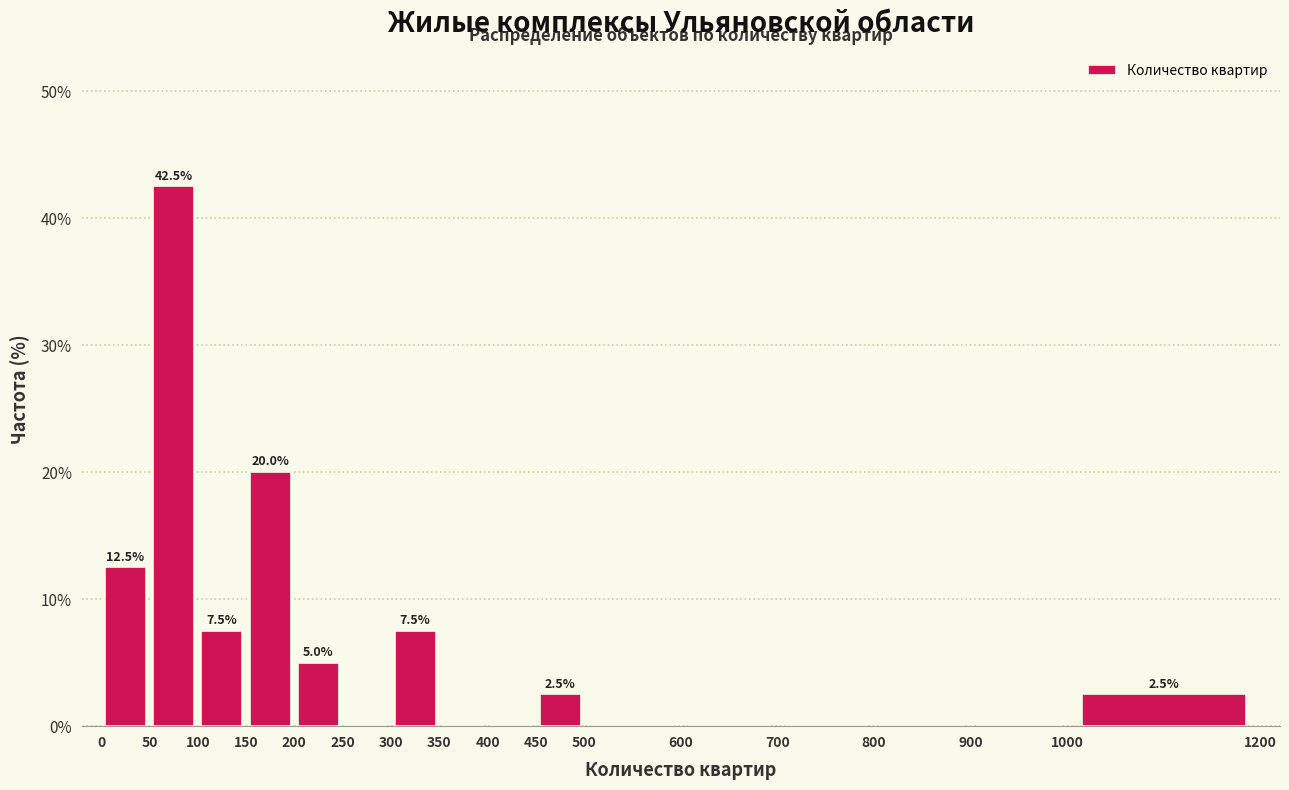

Over which range of the x-axis is the bar tallest?

50 to 100